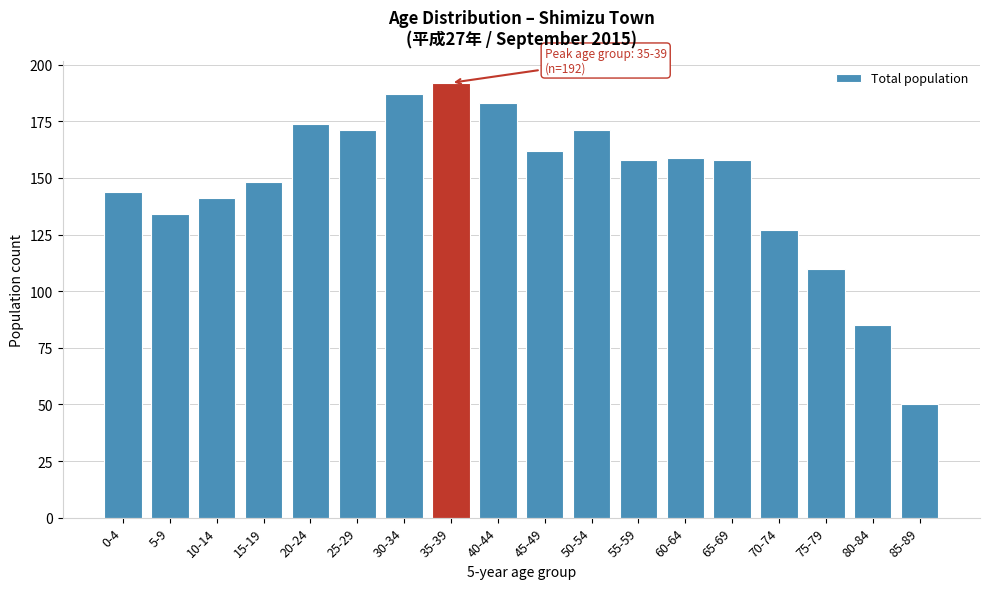

Reading left to right, transcribe all the data shown in this chart.

0-4=144	5-9=134	10-14=141	15-19=148	20-24=174	25-29=171	30-34=187	35-39=192	40-44=183	45-49=162	50-54=171	55-59=158	60-64=159	65-69=158	70-74=127	75-79=110	80-84=85	85-89=50